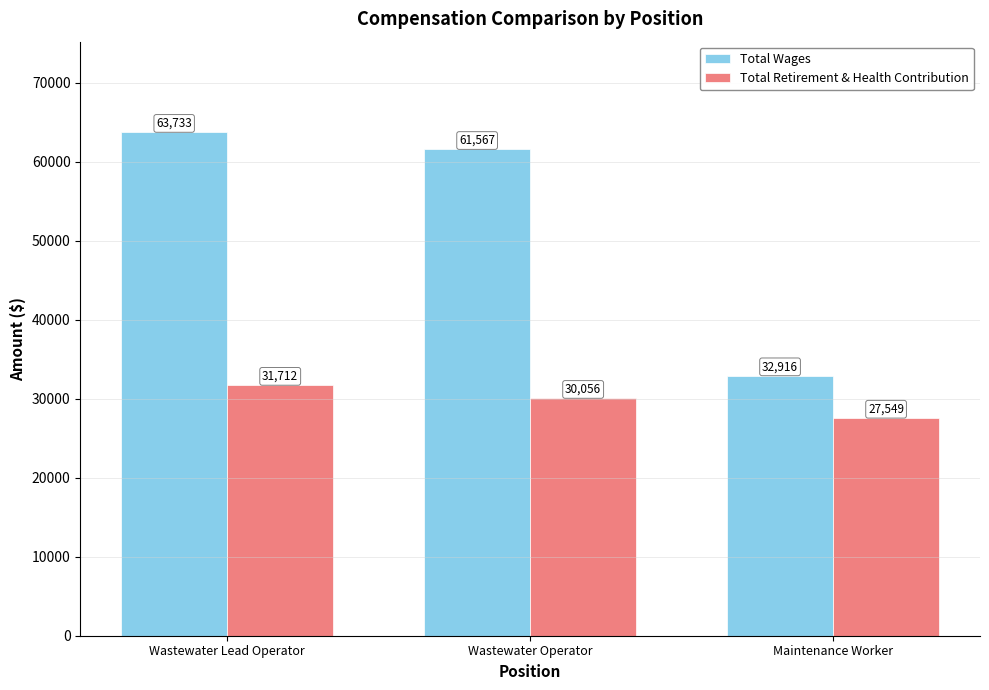

Reading left to right, what are all the values shown in this chart?

Total Wages: 63733	61567	32916
Total Retirement & Health Contribution: 31712	30056	27549